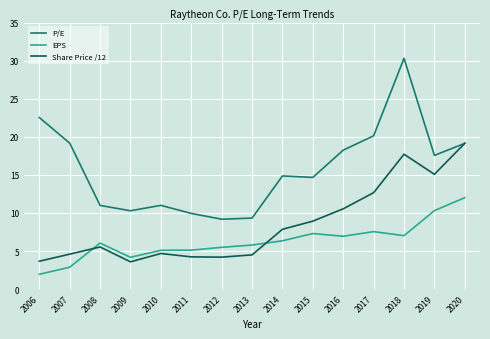

What is the difference between the highest and lowest values at 2009?

6.7